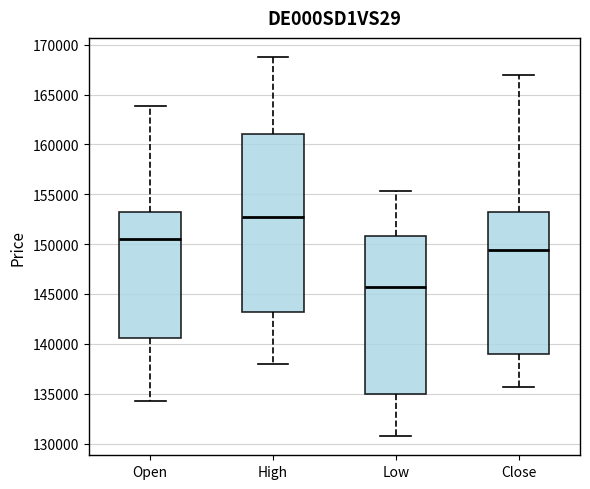

Reading left to right, transcribe this box plot: for each box, give where its median line is, the range the box spans, and where its two whiskers end, as read against the y-axis. The values are not printed on the chart, so give them approximately, as read against the axis.

Open: median 150500, box 140500 to 153500, whiskers 134500 to 164000
High: median 152500, box 143000 to 161000, whiskers 138000 to 169000
Low: median 145500, box 135000 to 151000, whiskers 130500 to 155500
Close: median 149500, box 139000 to 153500, whiskers 135500 to 167000